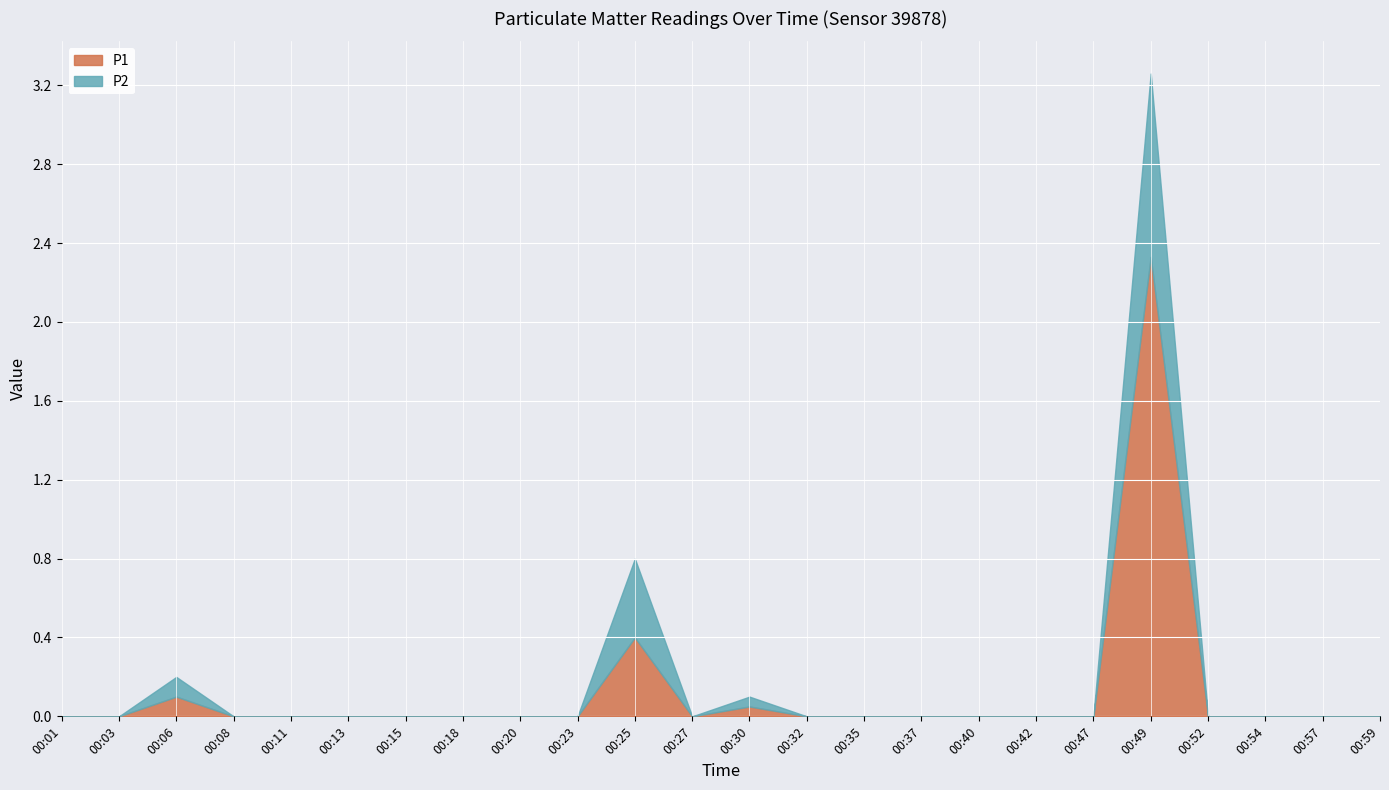

True or false: P1 and P2 cross at least once.

False